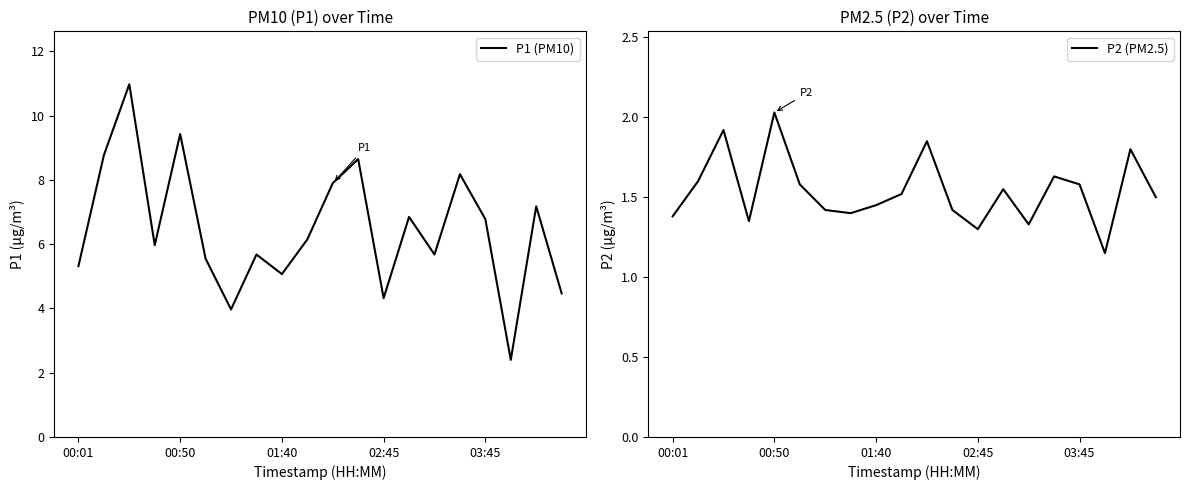

What is the label of the 11th point from the left?

10